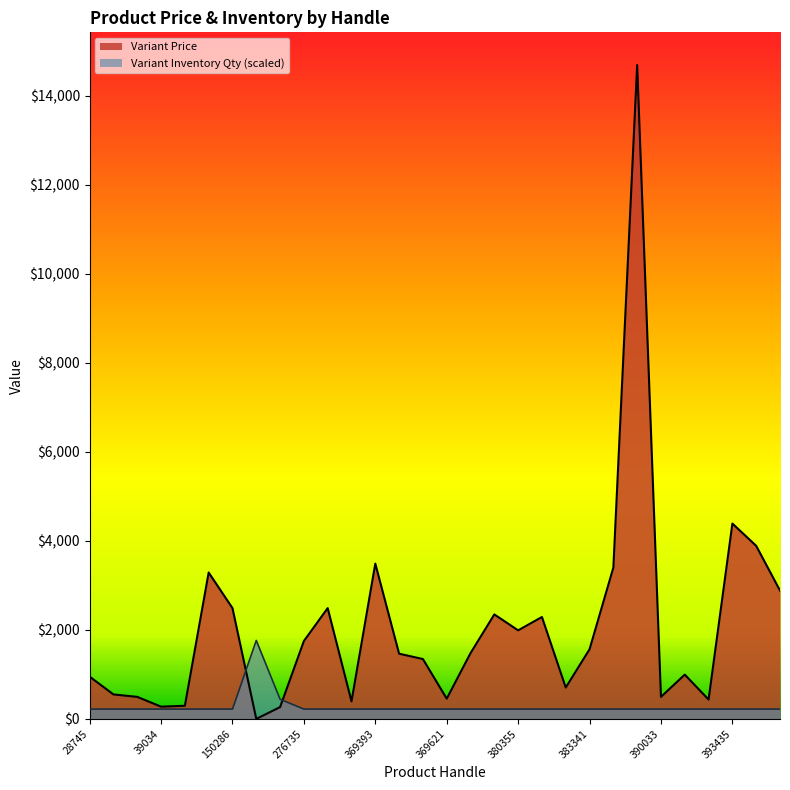

What is the maximum value for Variant Inventory Qty?

1763.4